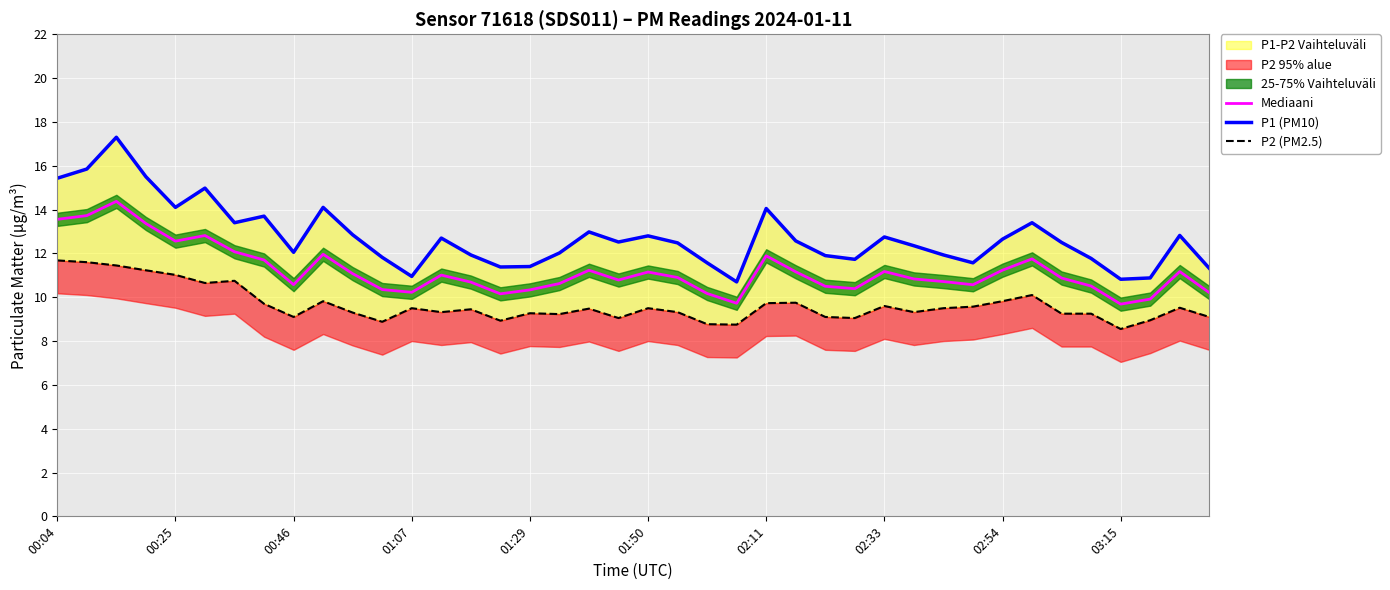

Reading left to right, list all the values displayed in this chart.

Mediaani: 13.6	13.7	14.4	13.4	12.6	12.8	12.1	11.7	10.6	12.0	11.1	10.4	10.2	11.0	10.7	10.2	10.3	10.6	11.2	10.8	11.2	10.9	10.2	9.7	11.9	11.2	10.5	10.4	11.2	10.8	10.7	10.6	11.2	11.8	10.9	10.5	9.7	9.9	11.2	10.2
P1 (PM10): 15.4	15.8	17.3	15.5	14.1	15.0	13.4	13.7	12.1	14.1	12.8	11.8	10.9	12.7	11.9	11.4	11.4	12.0	13.0	12.5	12.8	12.5	11.6	10.7	14.1	12.6	11.9	11.7	12.8	12.3	11.9	11.6	12.7	13.4	12.5	11.8	10.8	10.9	12.8	11.3
P2 (PM2.5): 11.7	11.6	11.4	11.2	11.0	10.7	10.8	9.7	9.1	9.8	9.3	8.9	9.5	9.3	9.4	8.9	9.3	9.2	9.5	9.1	9.5	9.3	8.8	8.8	9.7	9.8	9.1	9.1	9.6	9.3	9.5	9.6	9.8	10.1	9.2	9.2	8.6	8.9	9.5	9.1